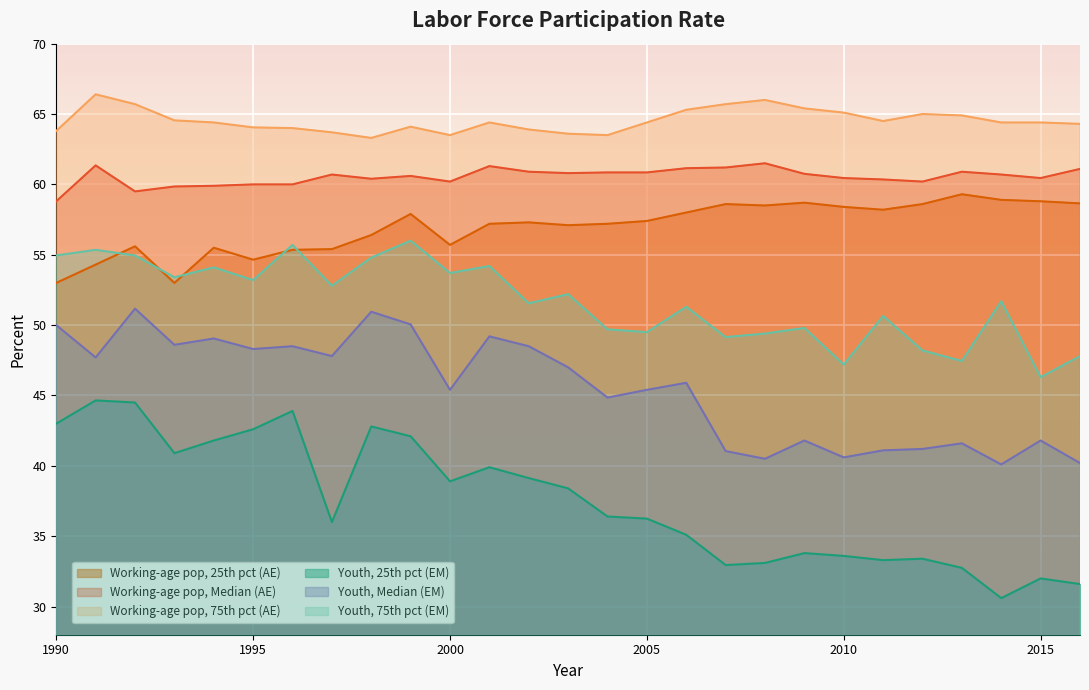

List the series in order of their peak value, highest first.

Working-age pop, 75th pct (AE), Working-age pop, Median (AE), Working-age pop, 25th pct (AE), Youth, 75th pct (EM), Youth, Median (EM), Youth, 25th pct (EM)